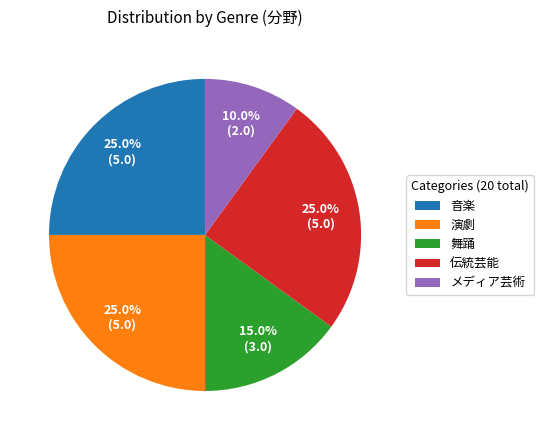

What percentage is NOT represented by 音楽?

75.0%